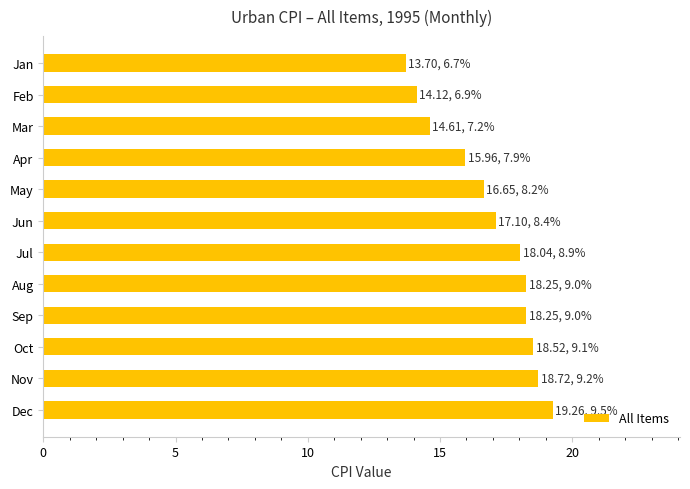

Between Aug and Feb, which is larger?

Aug